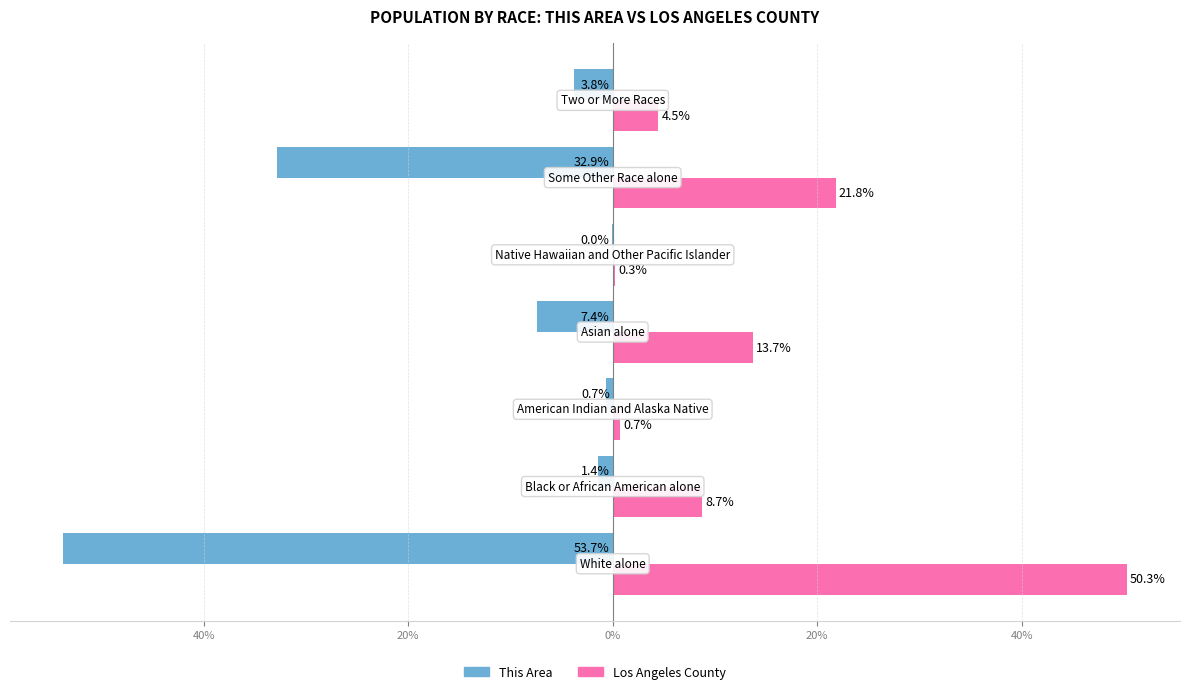

What are all the series names shown in the legend?

This Area, Los Angeles County